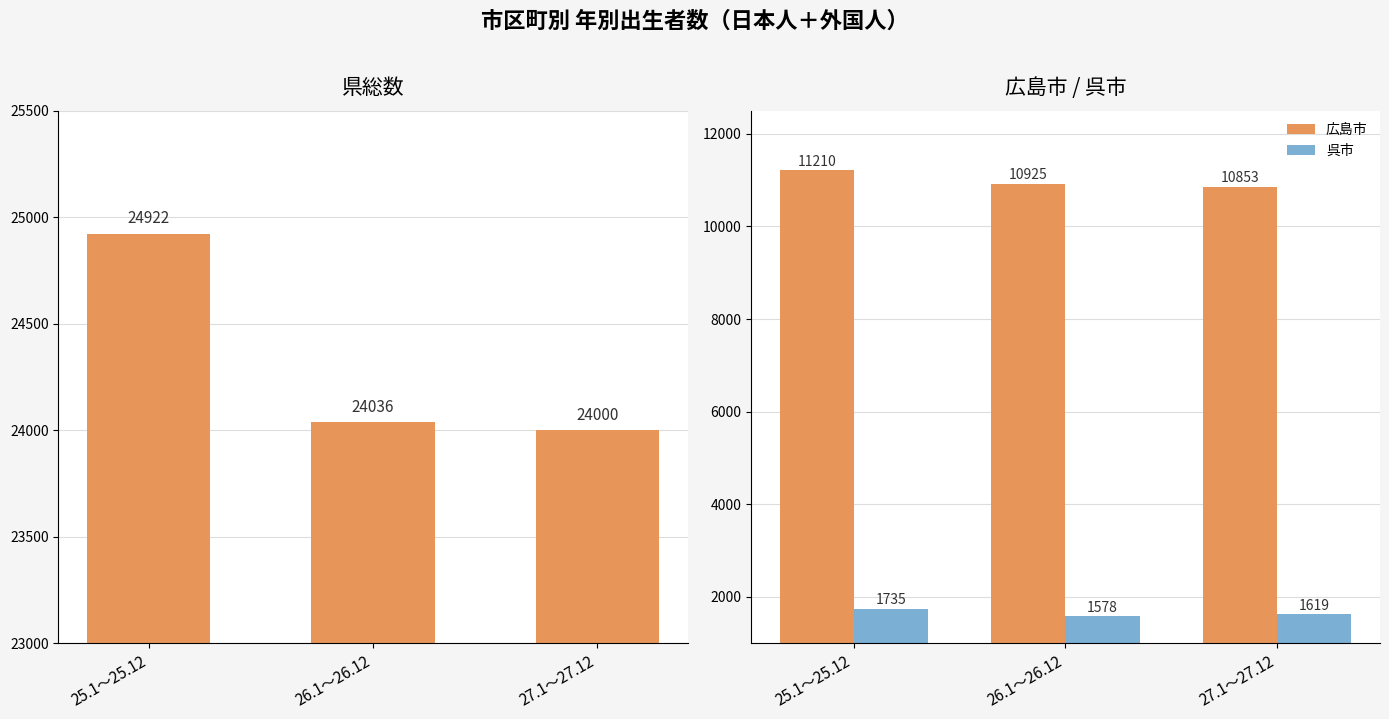

How many groups of bars are there?

3